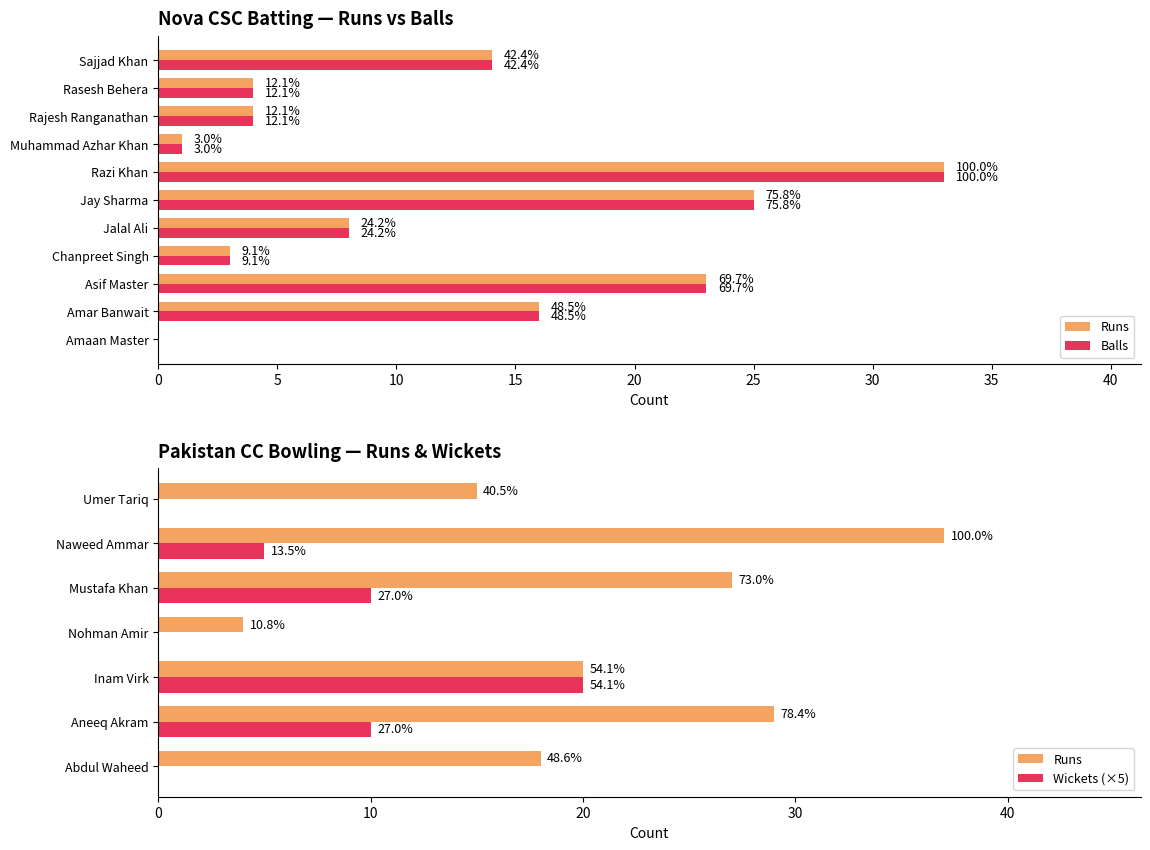

Which series has the largest total across all categories?

Runs